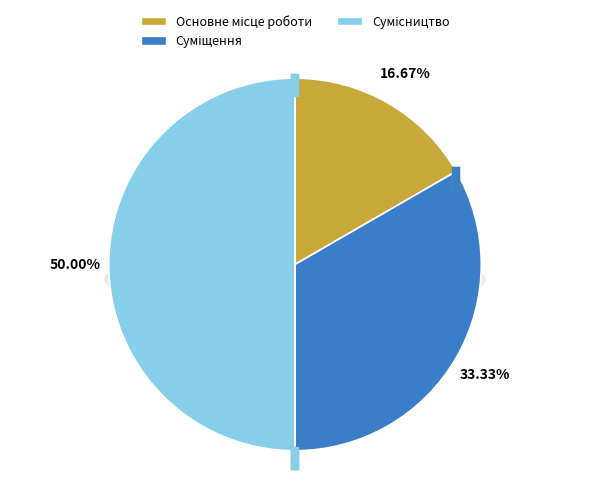

Does any single category account for the majority?

No